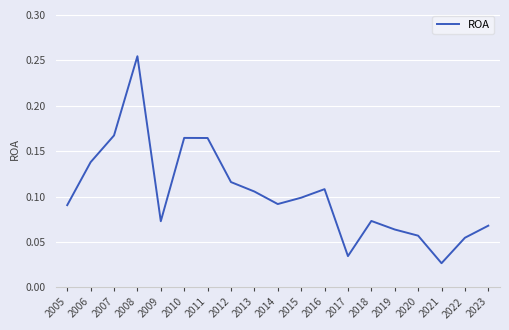

Which label corresponds to the largest value in the chart?

2008